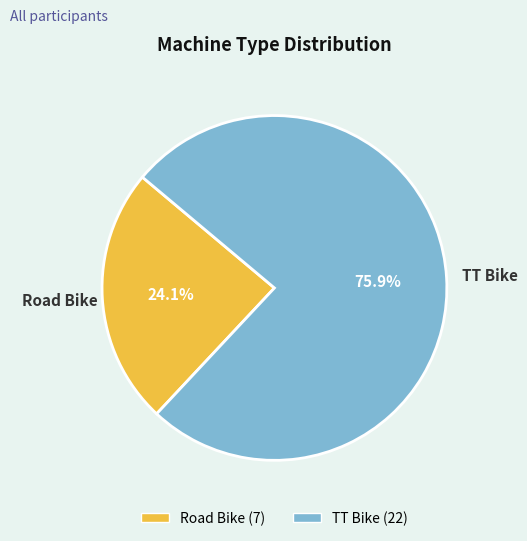

Which has a higher value, TT Bike or Road Bike?

TT Bike